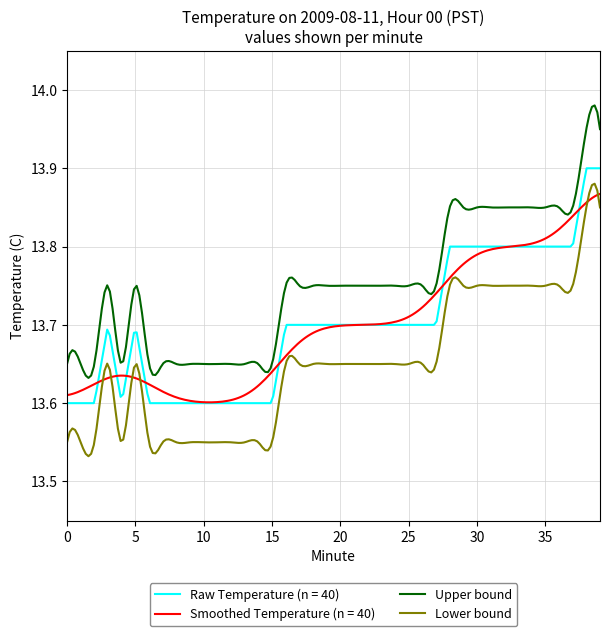

Which series has the largest total across all categories?

Upper bound